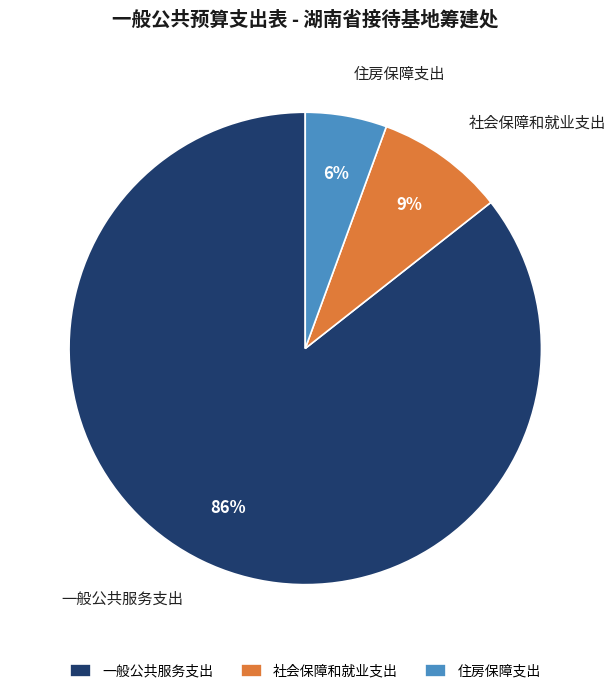

What is the largest slice in the pie chart?

一般公共服务支出